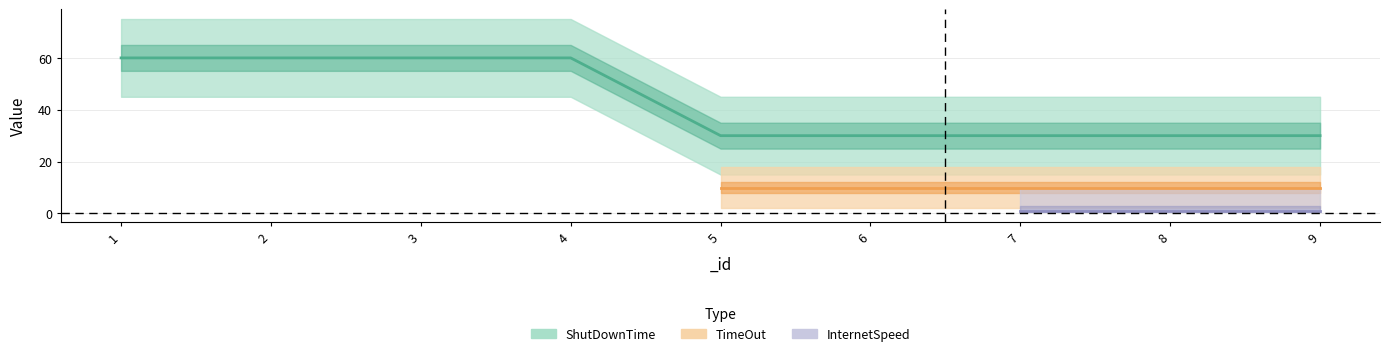

Is this an area chart (filled region under the line)?

No